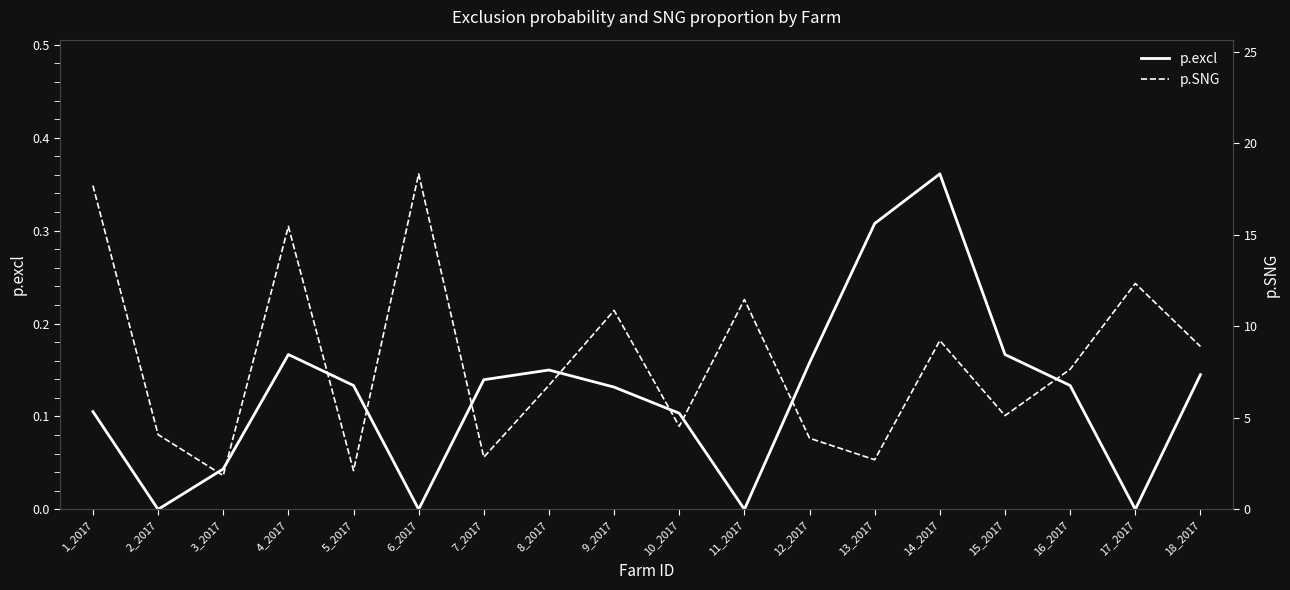

What is the value of the p.SNG point at the 4th from the left?

15.5